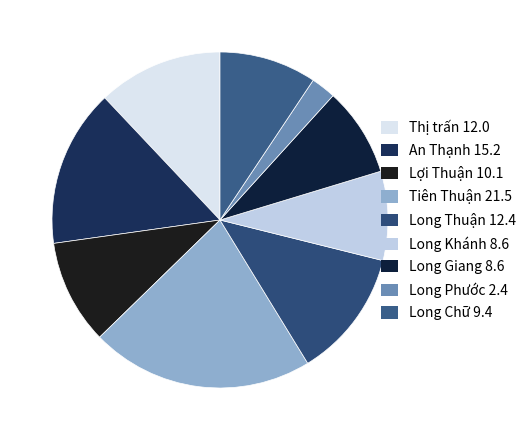

What is the ratio of the value at Thị trấn to the value at An Thạnh?

0.8